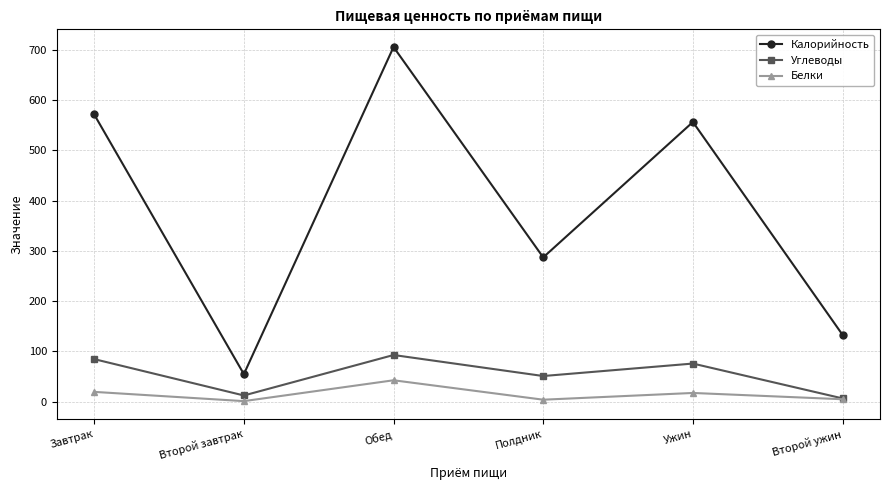

What is the maximum value for Углеводы?

93.0